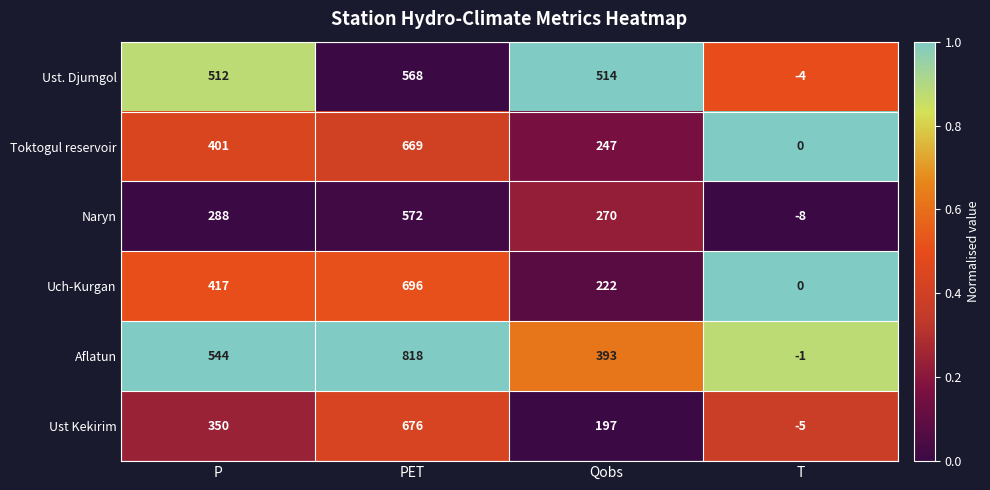

What is the difference between the Uch-Kurgan values at P and T?

417